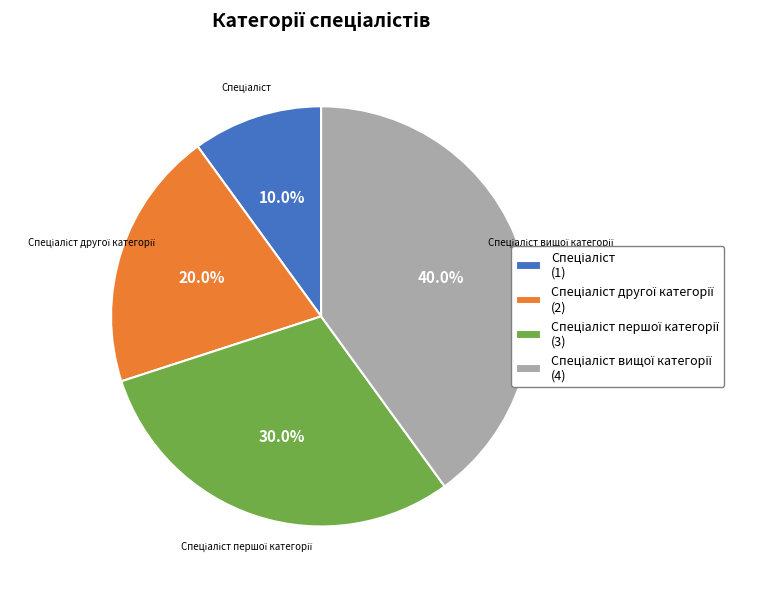

Does any single category account for the majority?

No